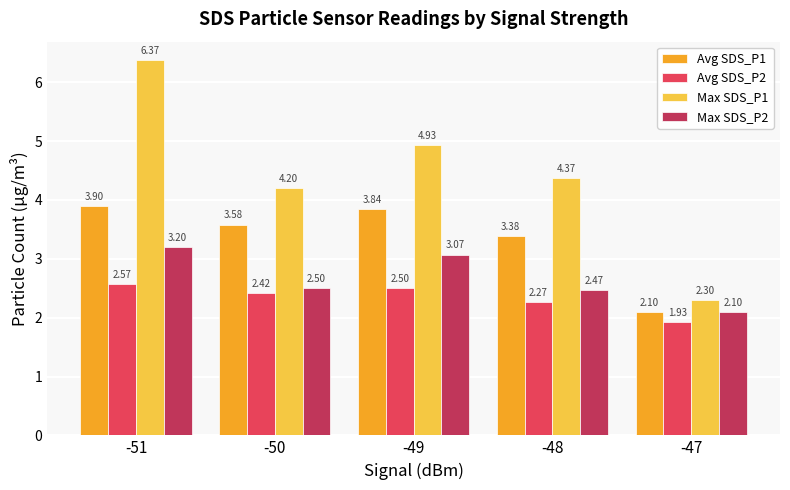

What is the total value across all series at -48?

12.5